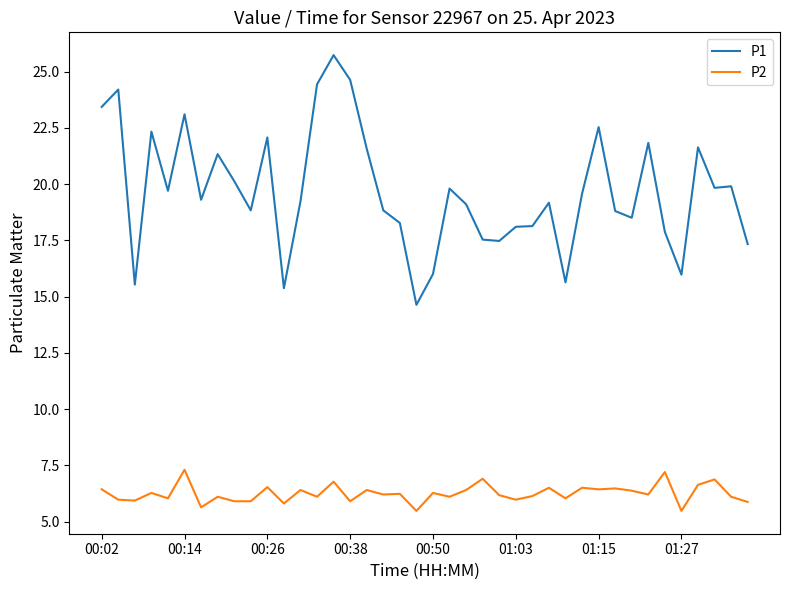

What is the sum of all P1 values?

787.3